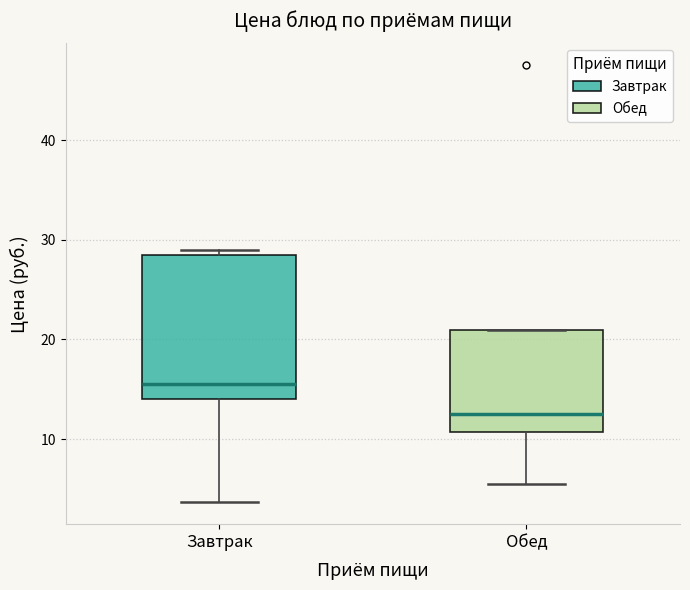

Which box's median line is the highest?

Завтрак